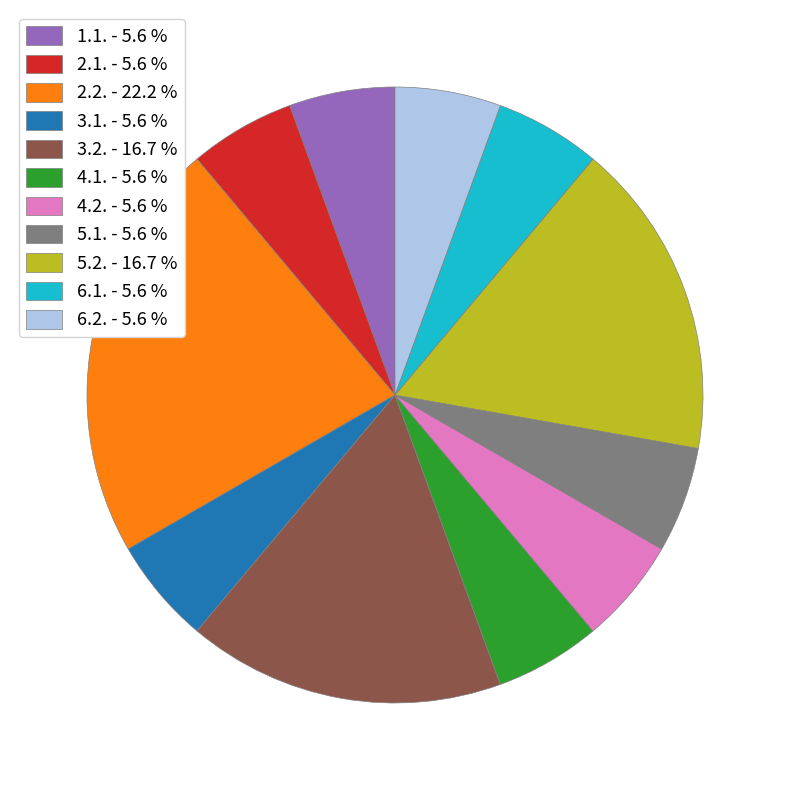

True or false: 3.2. accounts for 26% of the total.

False